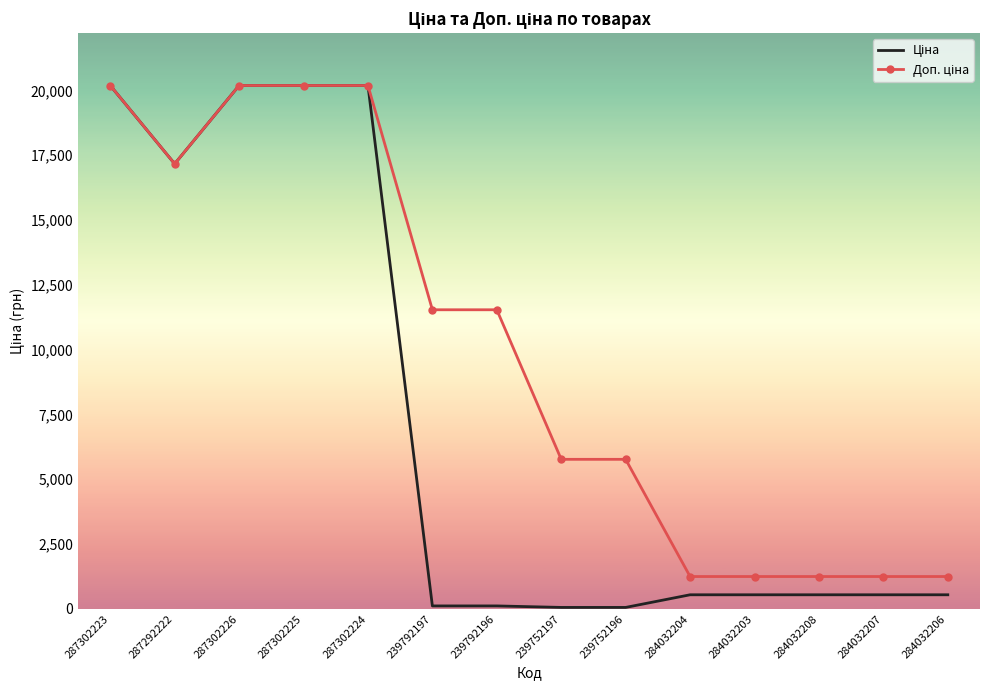

What is the spread (max minus min) of values at 284032208?

704.1